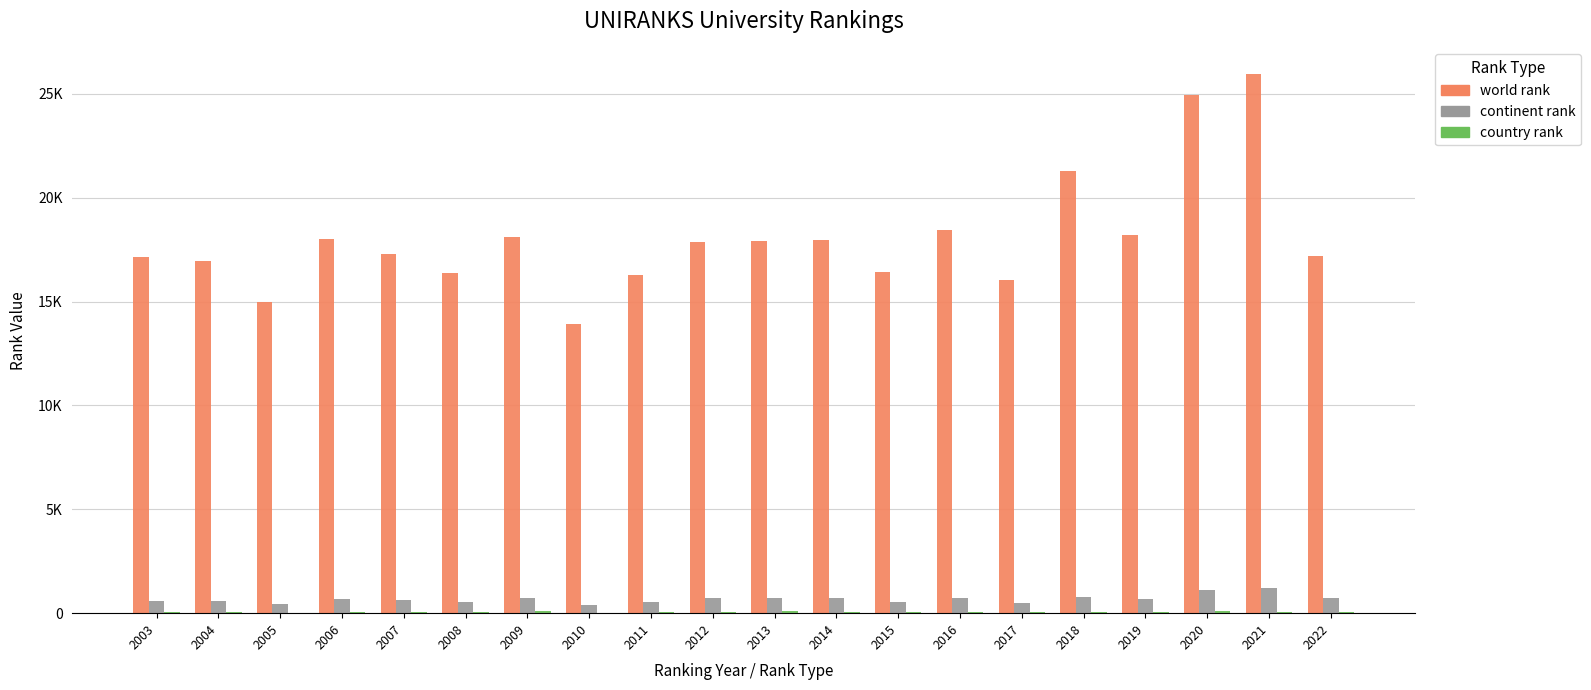

Which category has the highest value in the continent rank series?

2021